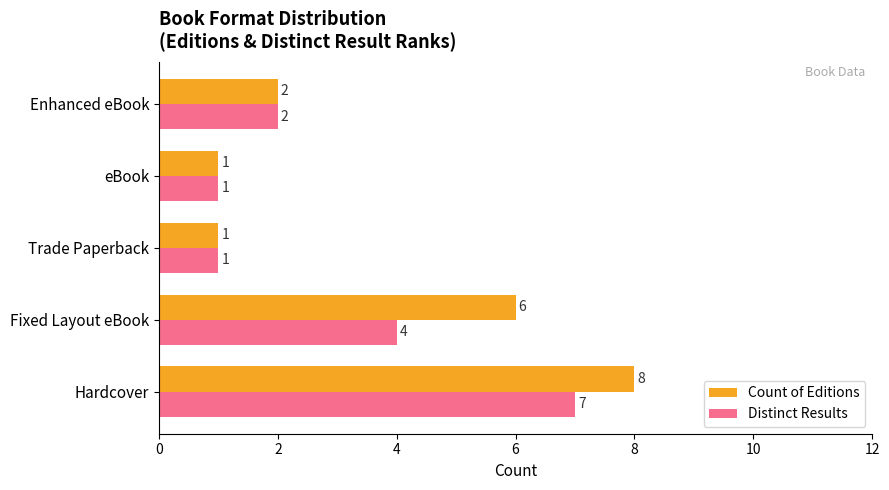

True or false: Count of Editions has a value of 8 at Hardcover.

True